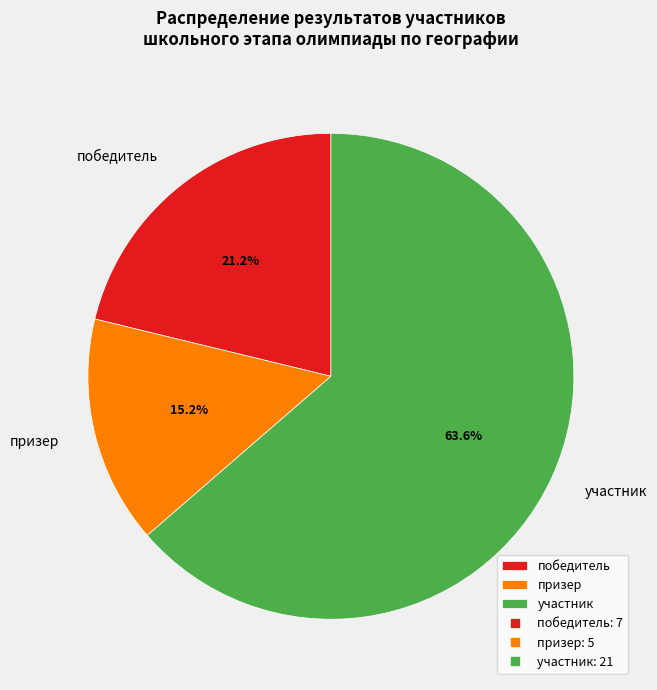

How many segments does this pie chart have?

3